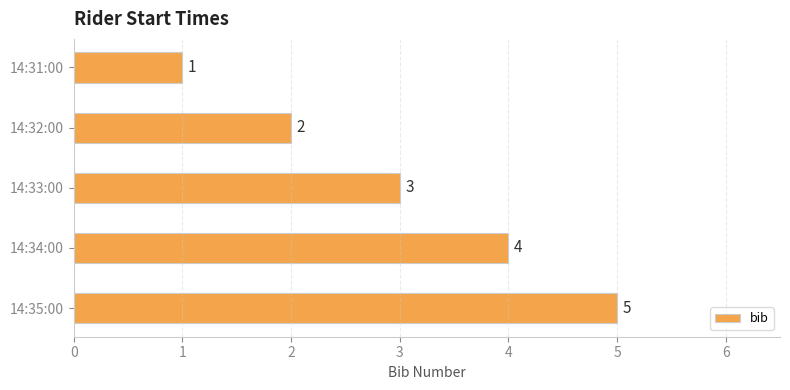

Which category has the highest value across all series?

14:35:00